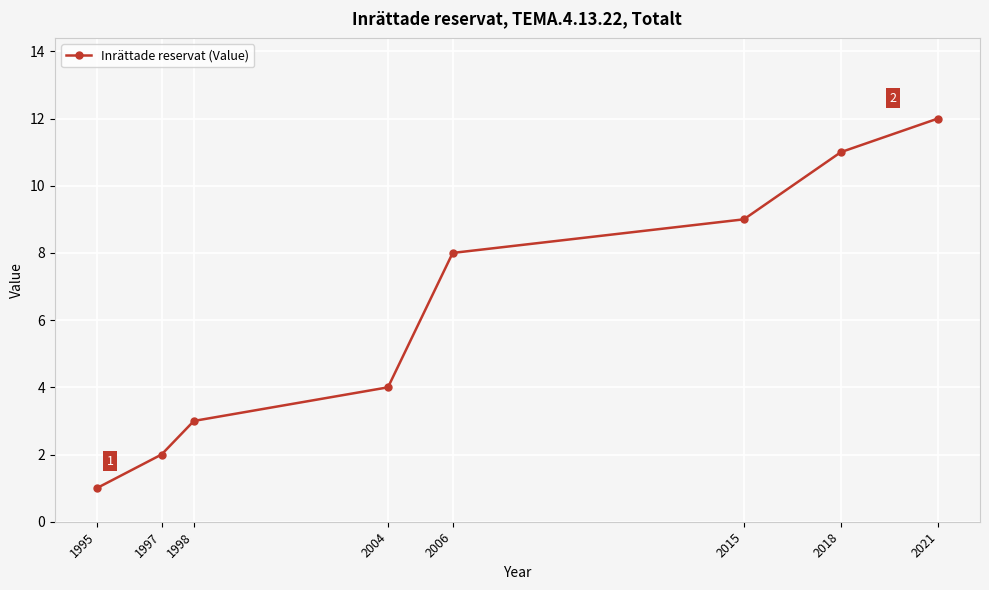

What is the change in value from 2015 to 2021?

+3